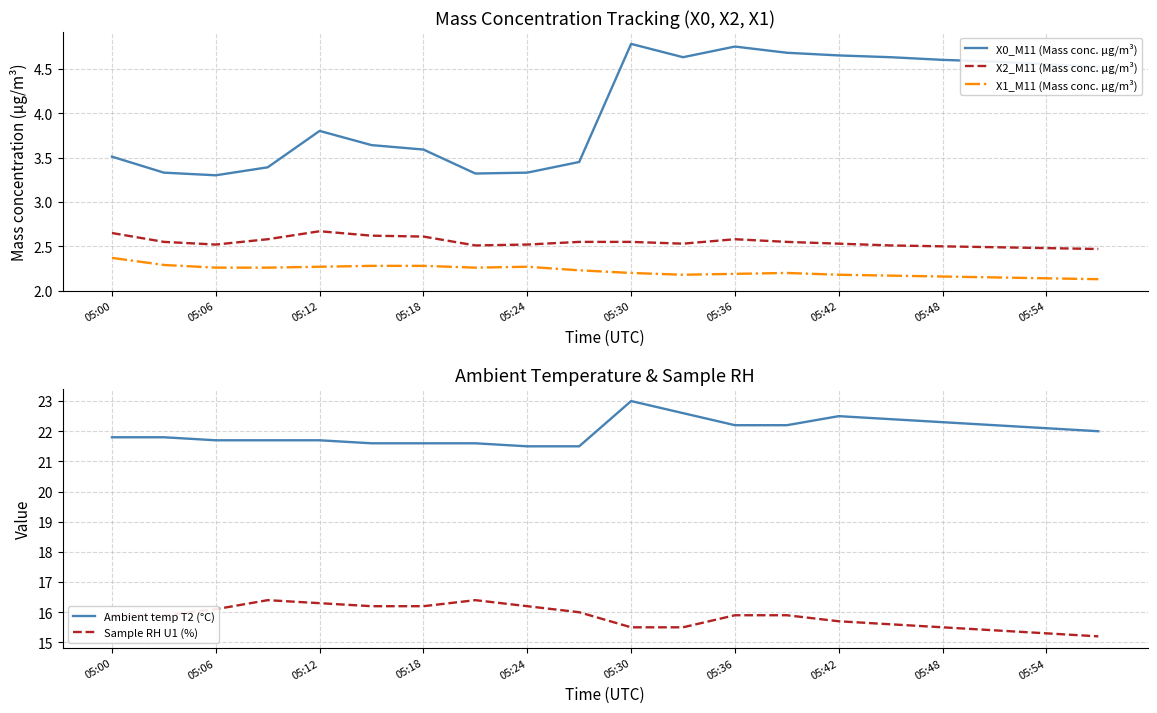

True or false: Sample RH U1 (%) has more than 1 interior local peaks.

True